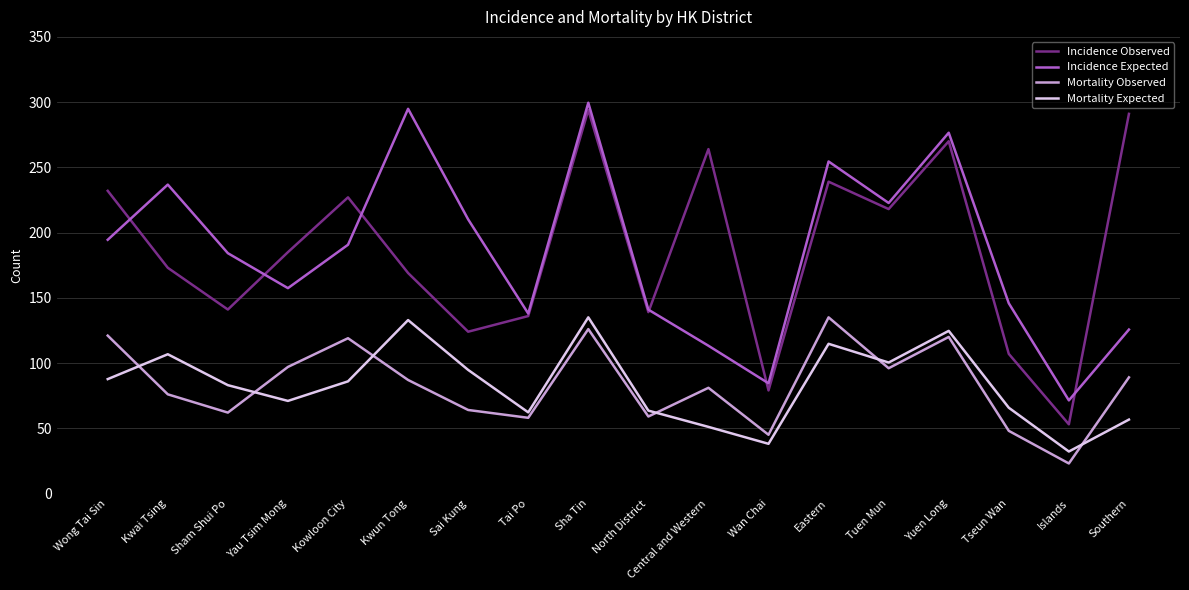

Read the Incidence Observed value at Sha Tin.

294.0